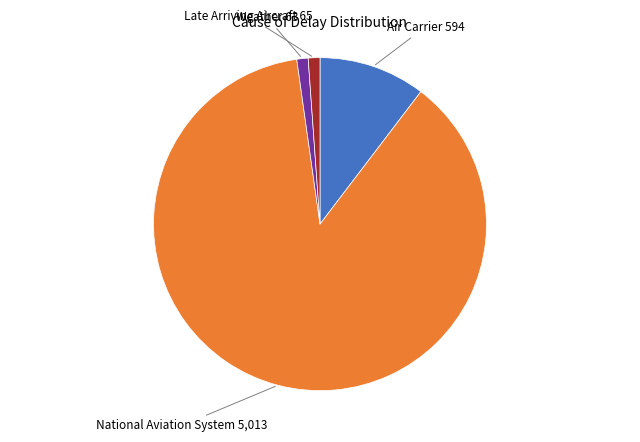

Which has a higher value, Air Carrier or Late Arriving Aircraft?

Air Carrier